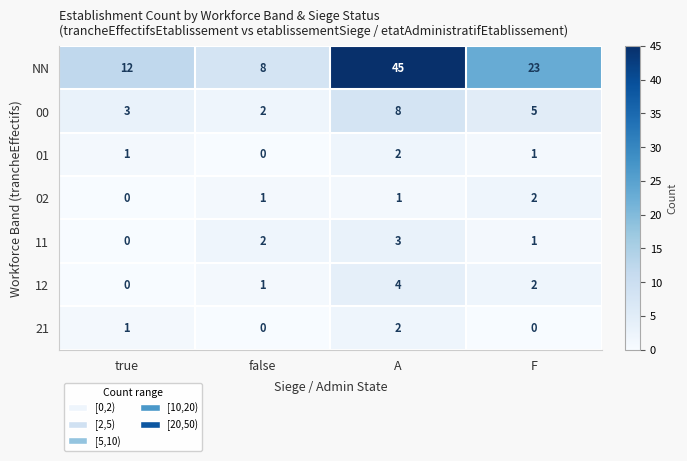

Which series has the largest range (max minus min)?

NN